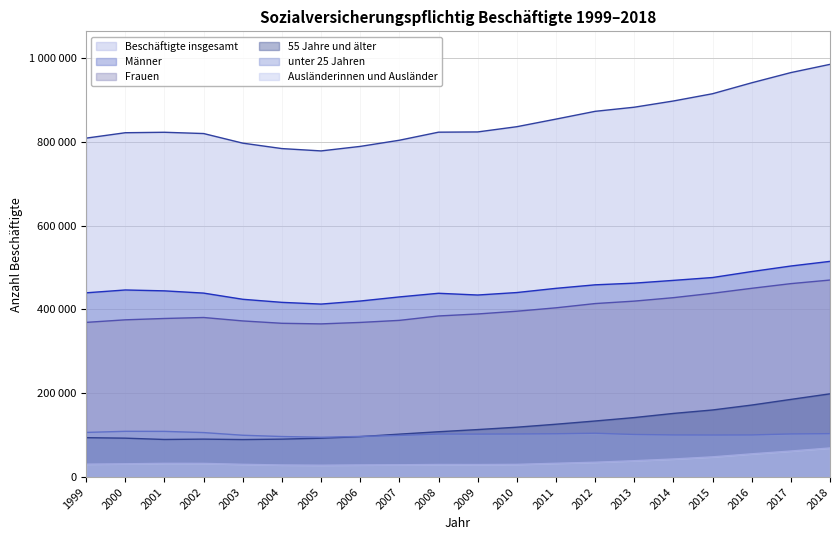

True or false: Ausländerinnen und Ausländer and 55 Jahre und älter intersect in this chart.

False